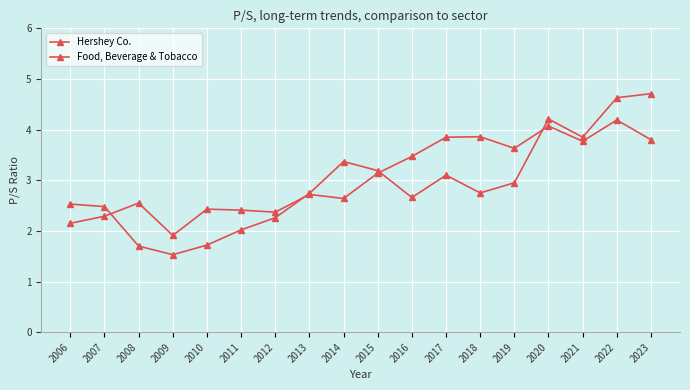

Count the number of data series in this chart.

2